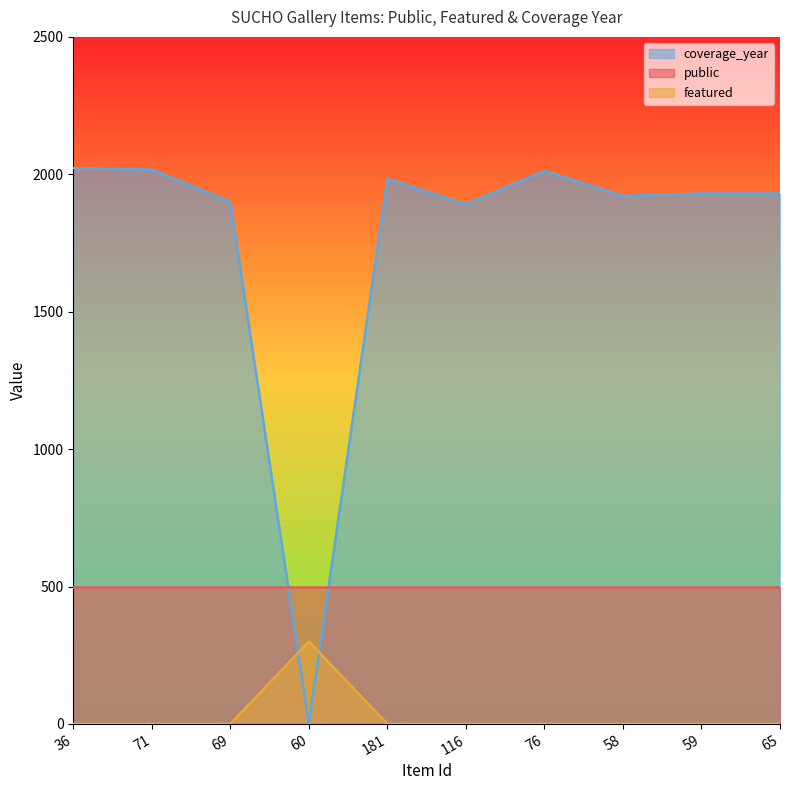

Rank the categories by featured value from lowest to highest.

36, 71, 69, 181, 116, 76, 58, 59, 65, 60